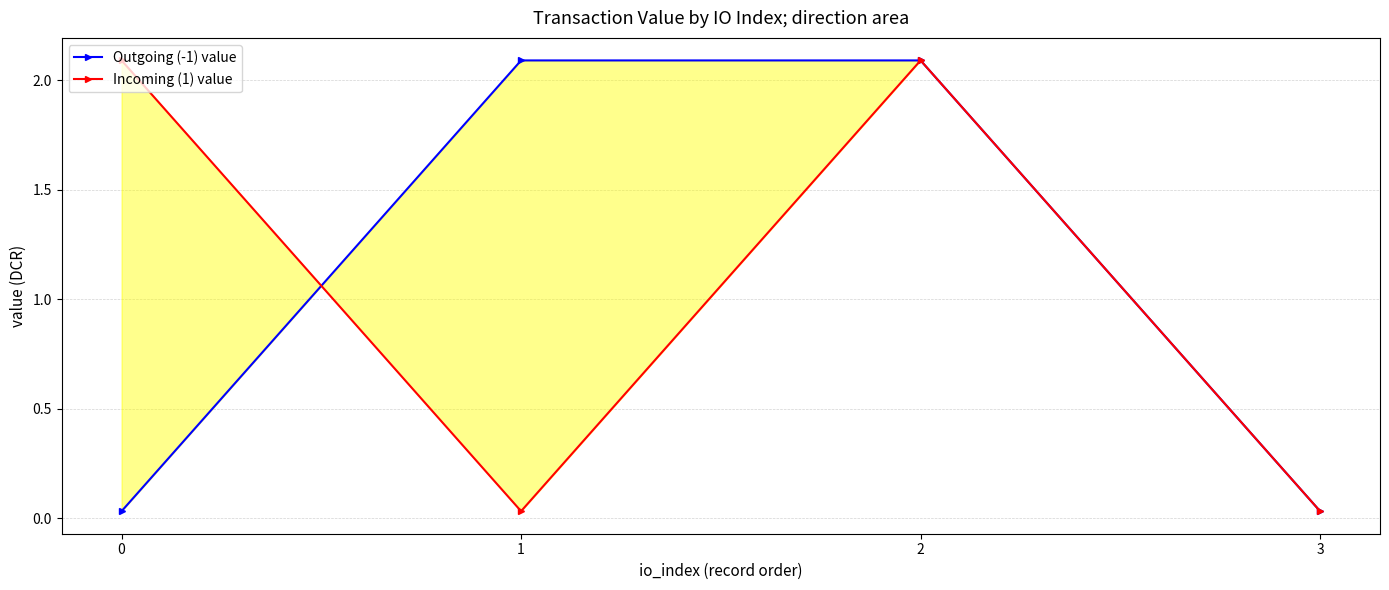

At which category is the sum across all series the highest?

2